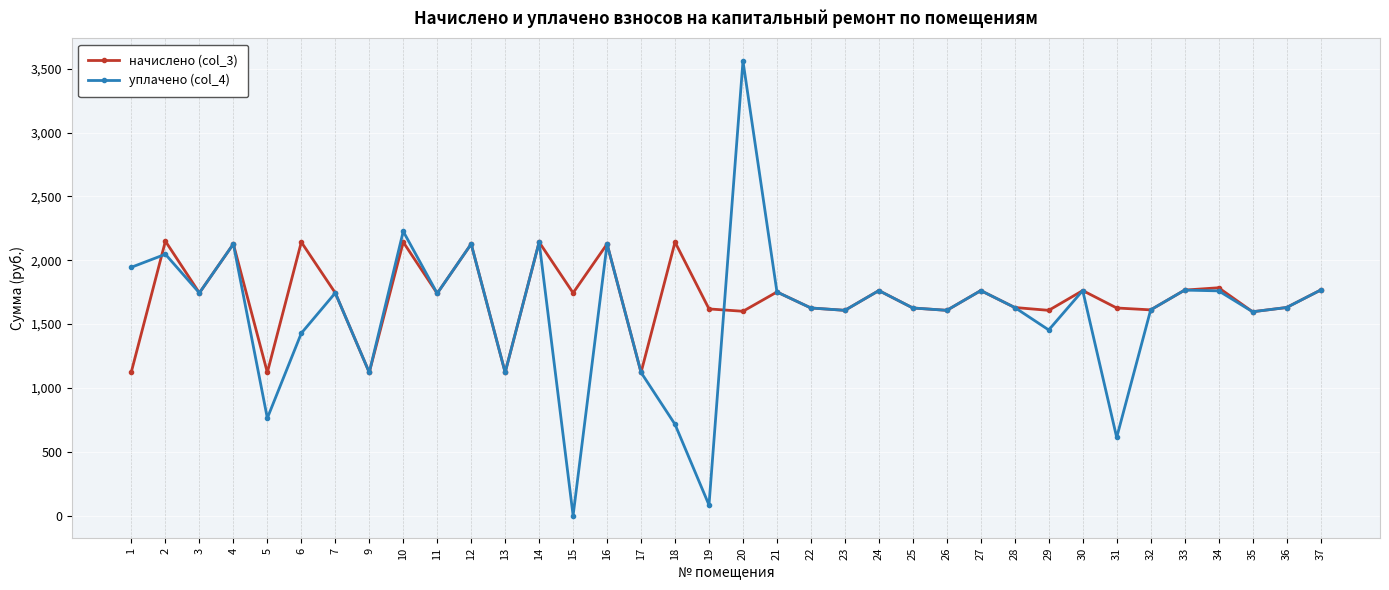

What is the value of the уплачено (col_4) point at the 36th from the left?

1766.1